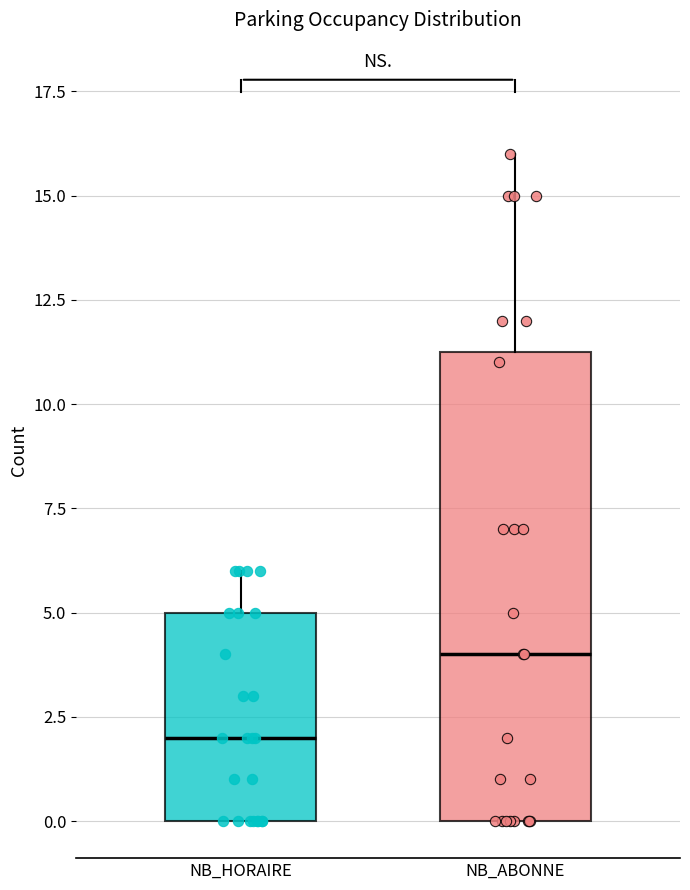

Comparing the boxes themselves (not the whiskers), which one is the tallest?

NB_ABONNE